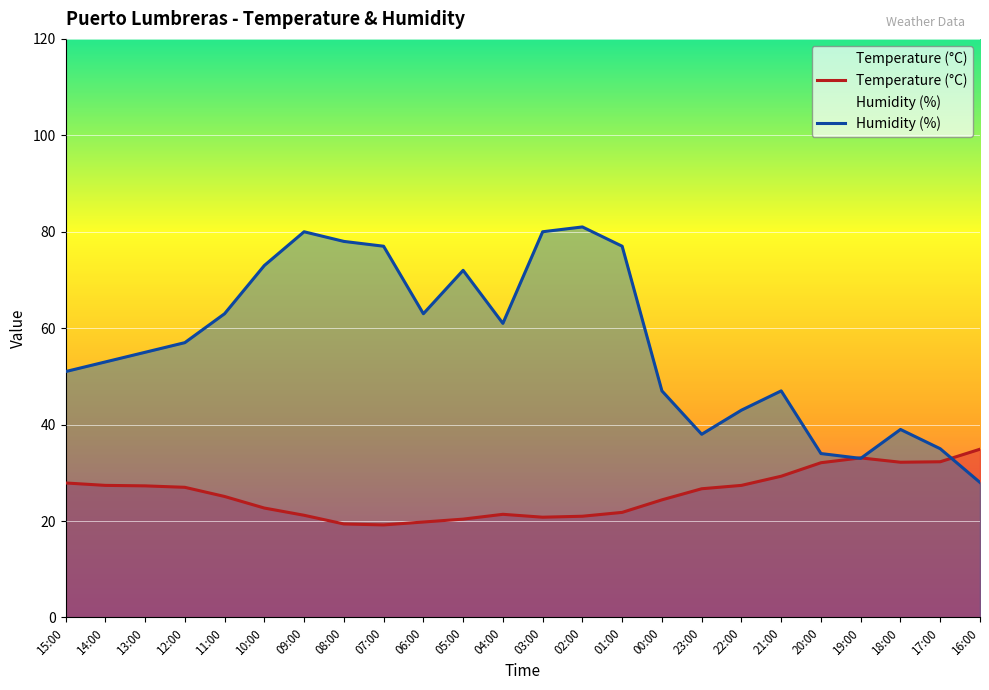

Between 04:00 and 16:00, which series saw the biggest shift?

Humidity (%)